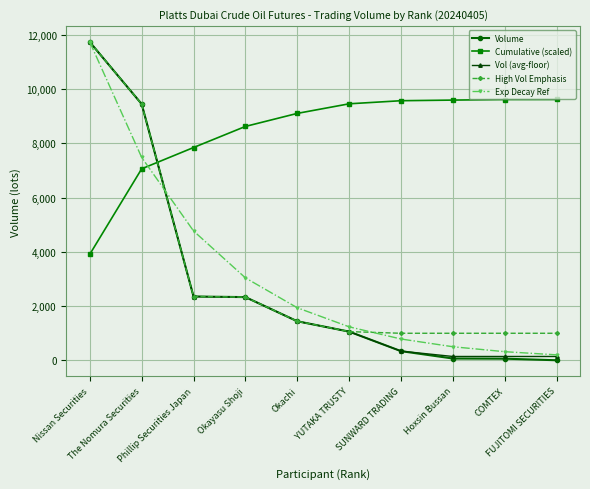

Which series has the largest total across all categories?

Cumulative (scaled)